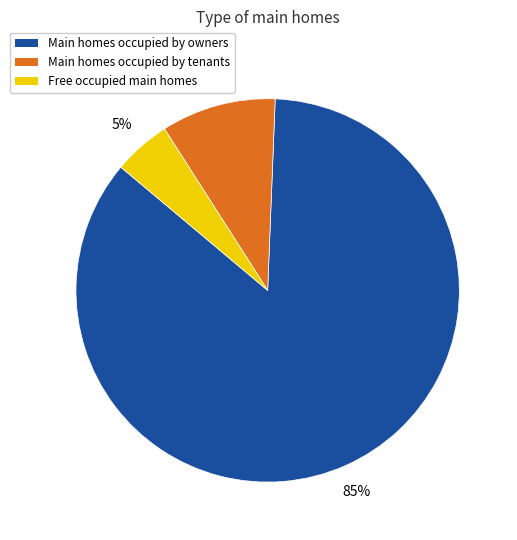

The Main homes occupied by tenants slice represents 1% of the pie. True or false?

False